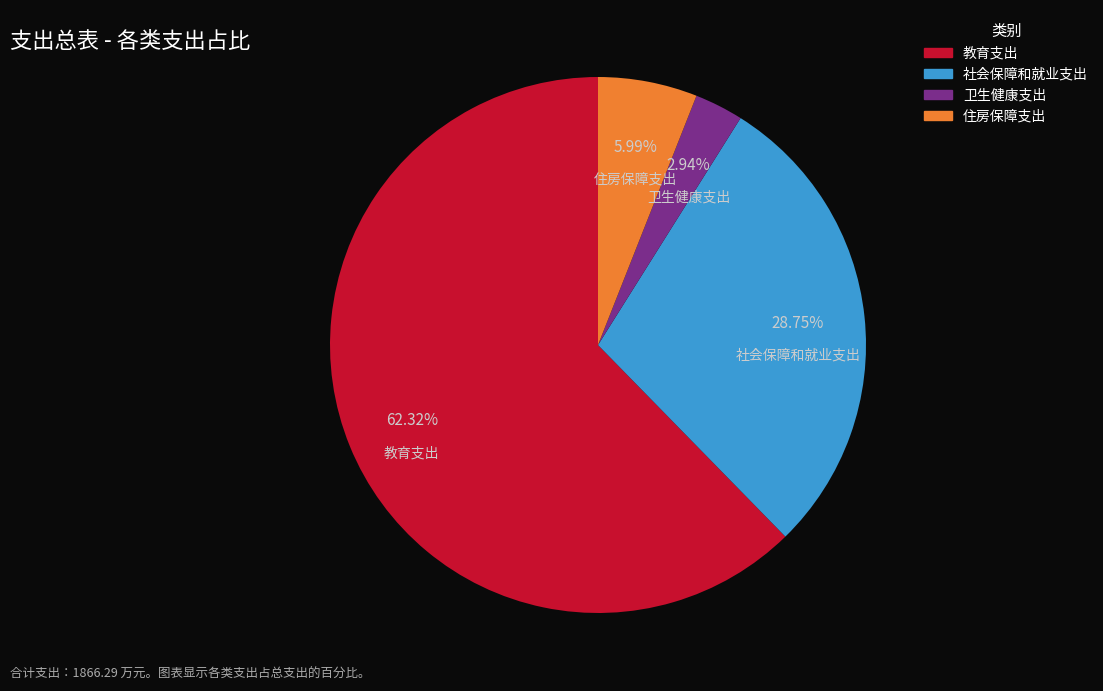

What percentage is NOT represented by 卫生健康支出?

97.1%